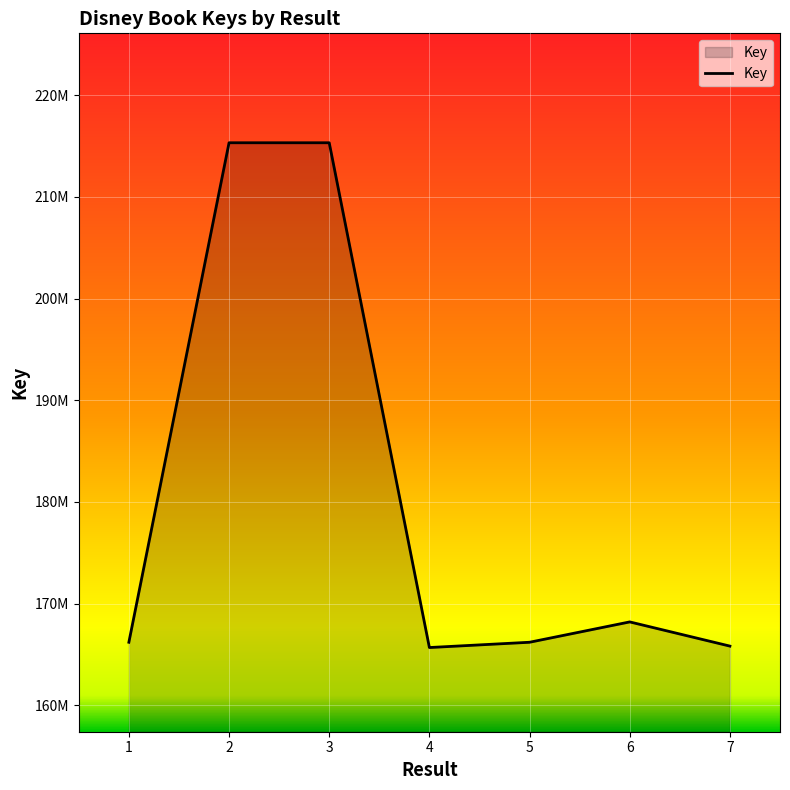

Does the chart display data point markers on the line(s)?

No